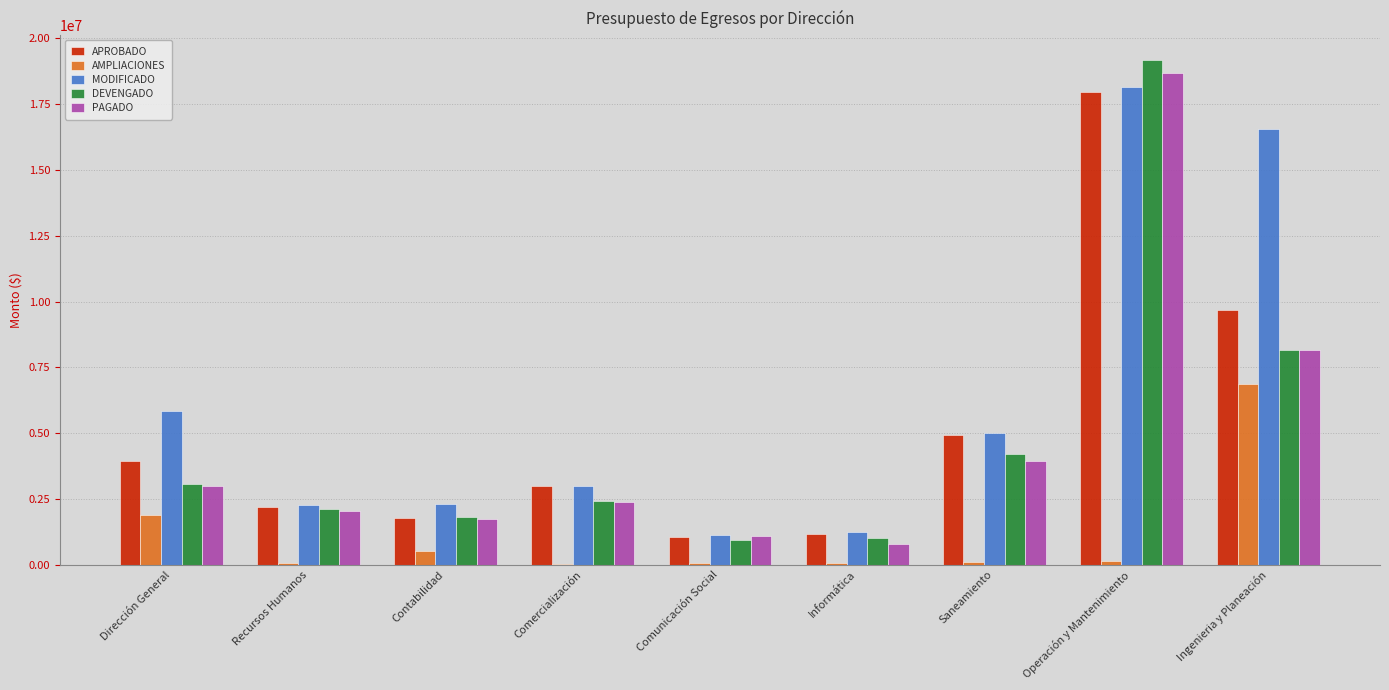

At which category is the sum across all series the highest?

Operación y Mantenimiento